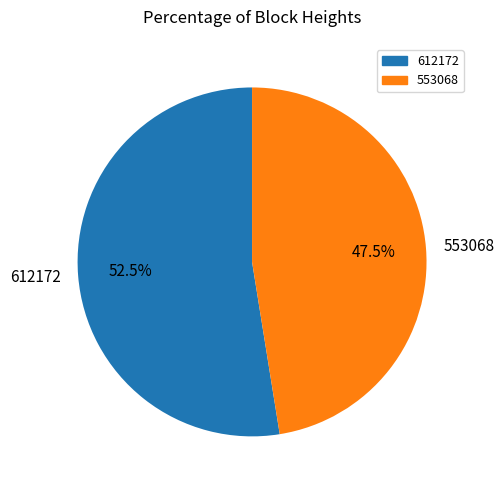

Does 612172 represent more than half of the total?

Yes